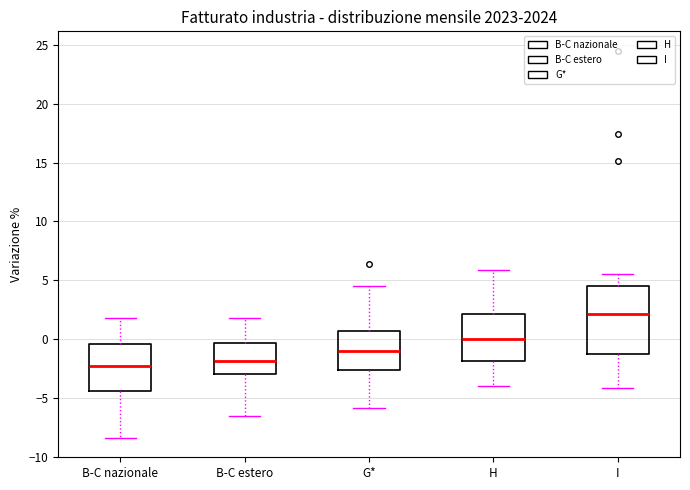

Reading left to right, read every box against the y-axis: the position of its median line, the range the box covers, and the ends of its whiskers. The values are not printed on the chart, so give them approximately, as read against the axis.

B-C nazionale: median -2.5, box -4.5 to -0.5, whiskers -8.5 to 2.0
B-C estero: median -2.0, box -3.0 to -0.5, whiskers -6.5 to 2.0
G*: median -1.0, box -2.5 to 0.5, whiskers -6.0 to 4.5
H: median 0.0, box -2.0 to 2.0, whiskers -4.0 to 6.0
I: median 2.0, box -1.0 to 4.5, whiskers -4.0 to 5.5